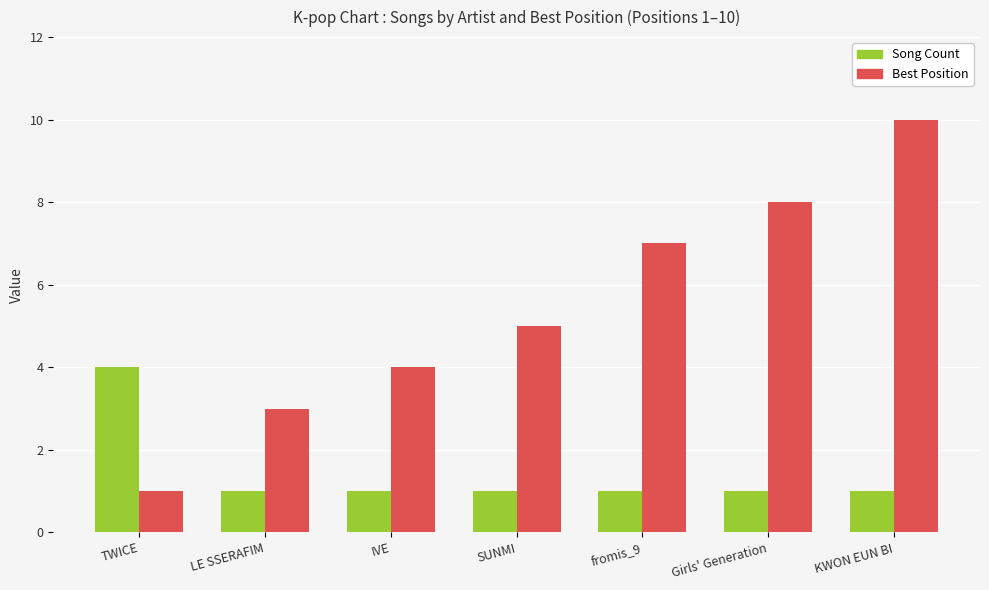

Is the value of Best Position at Girls' Generation greater than the value of Song Count at IVE?

Yes